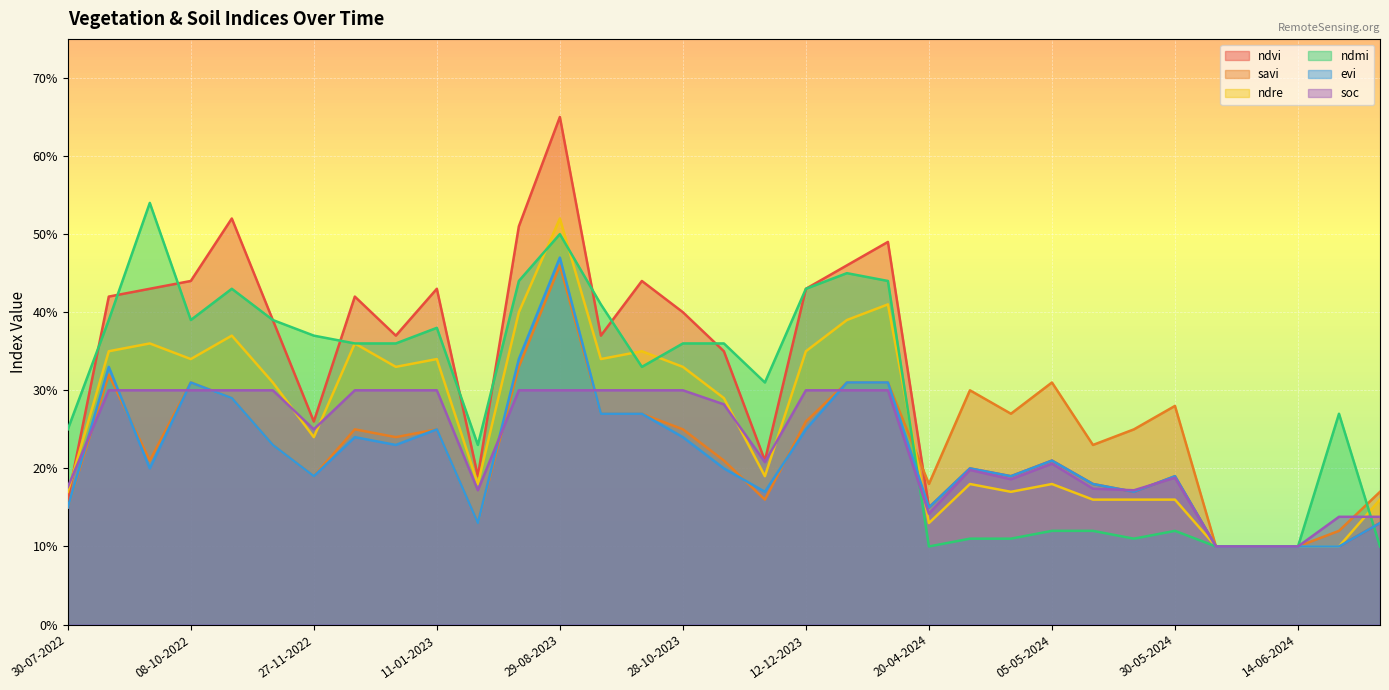

Where is ndvi nearest to the value 0?

04-06-2024